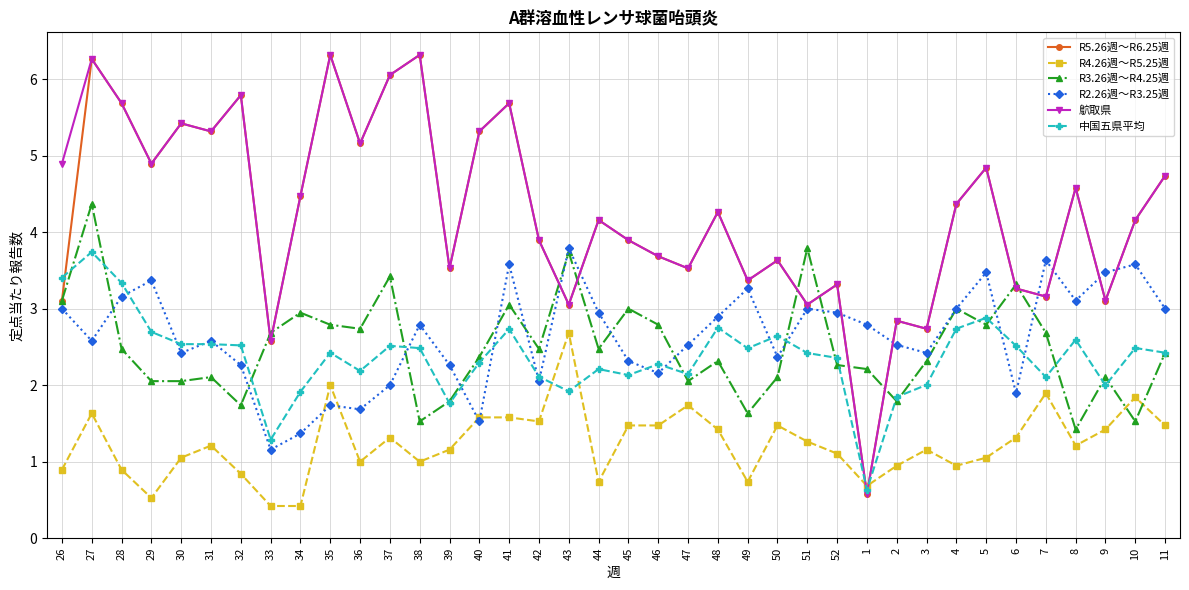

Is the value of 中国五県平均 at 42 greater than the value of R4.26週～R5.25週 at 49?

Yes